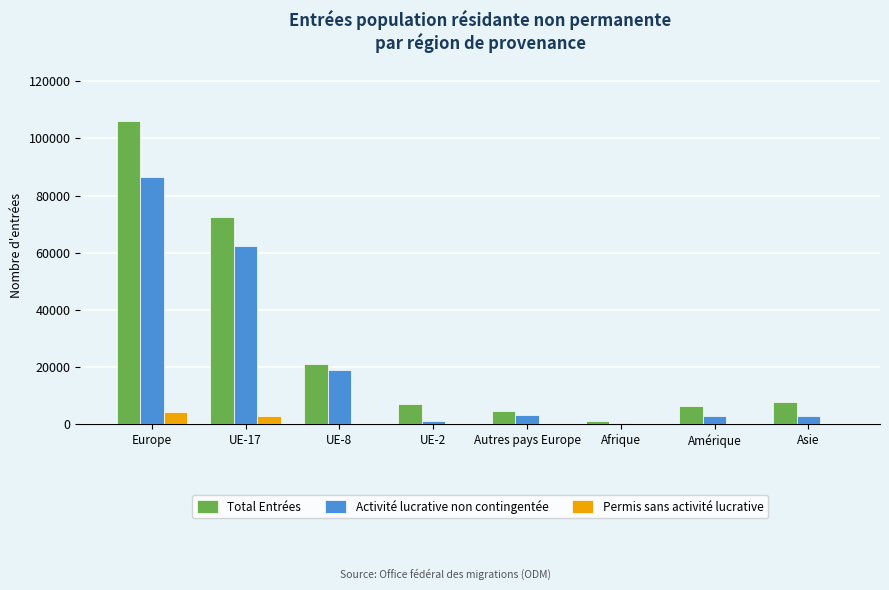

Which category has the highest value in the Activité lucrative non contingentée series?

Europe